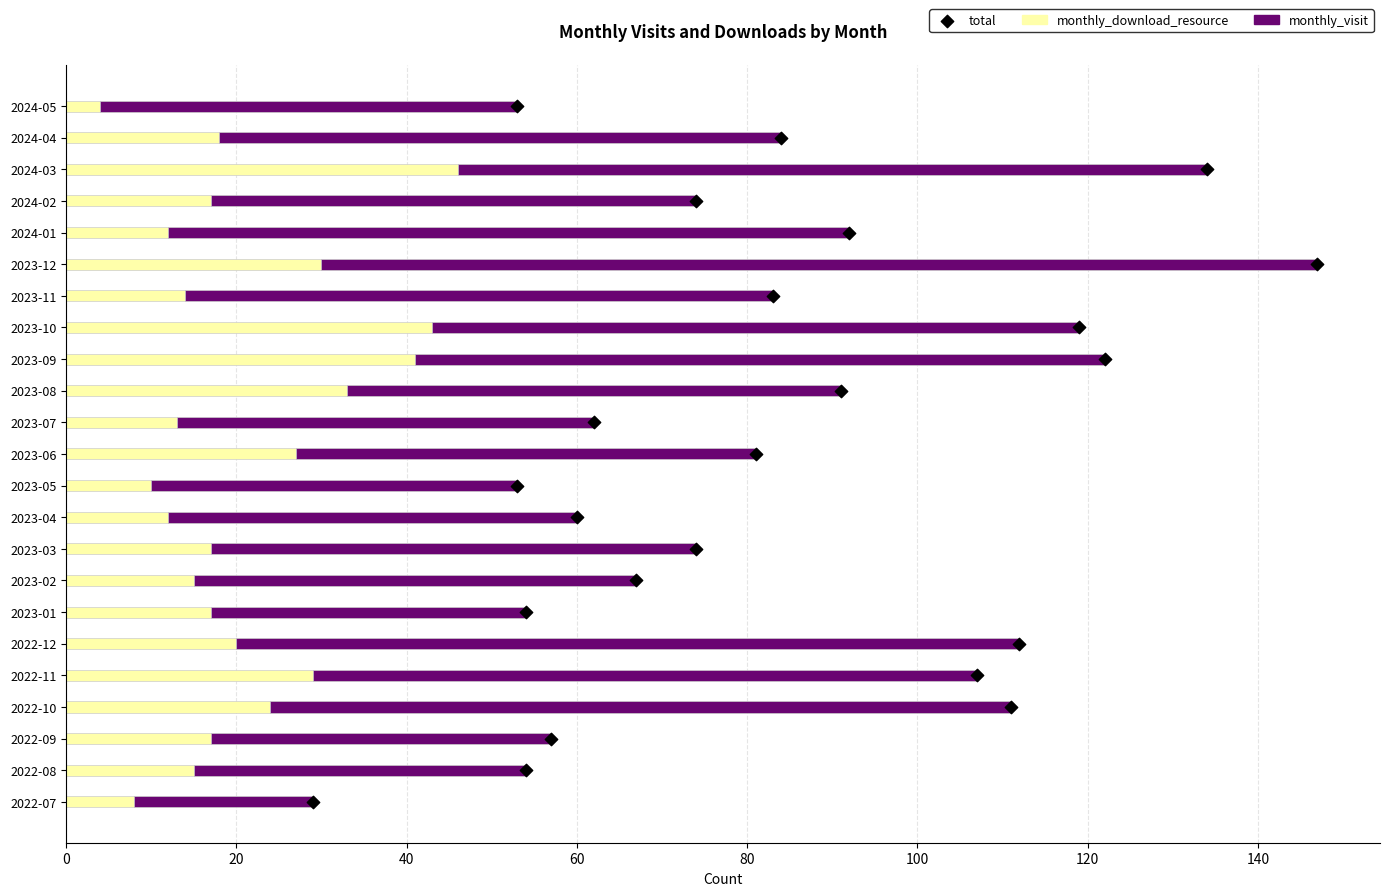

Is the value of monthly_download_resource at 19 greater than the value of total at 120?

Yes